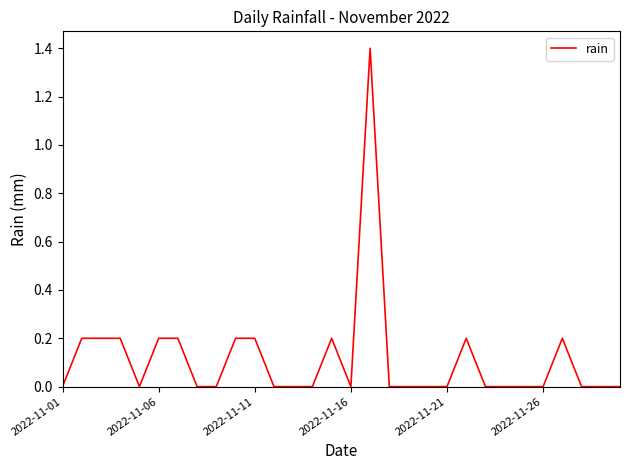

What is the greatest value displayed?

1.4